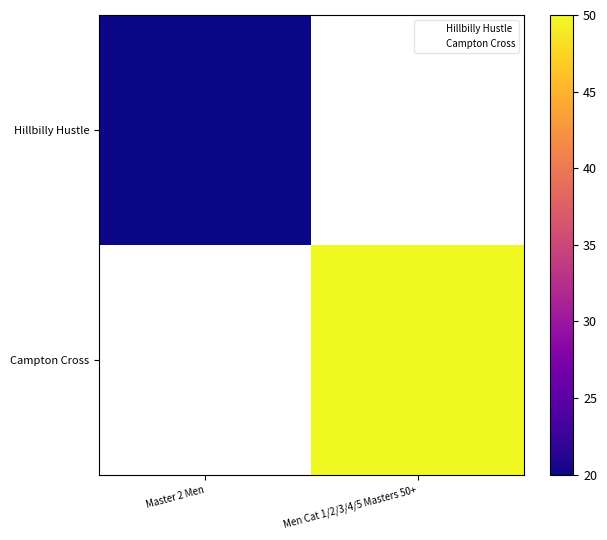

What is the approximate value of Hillbilly Hustle at Master 2 Men?

20.0